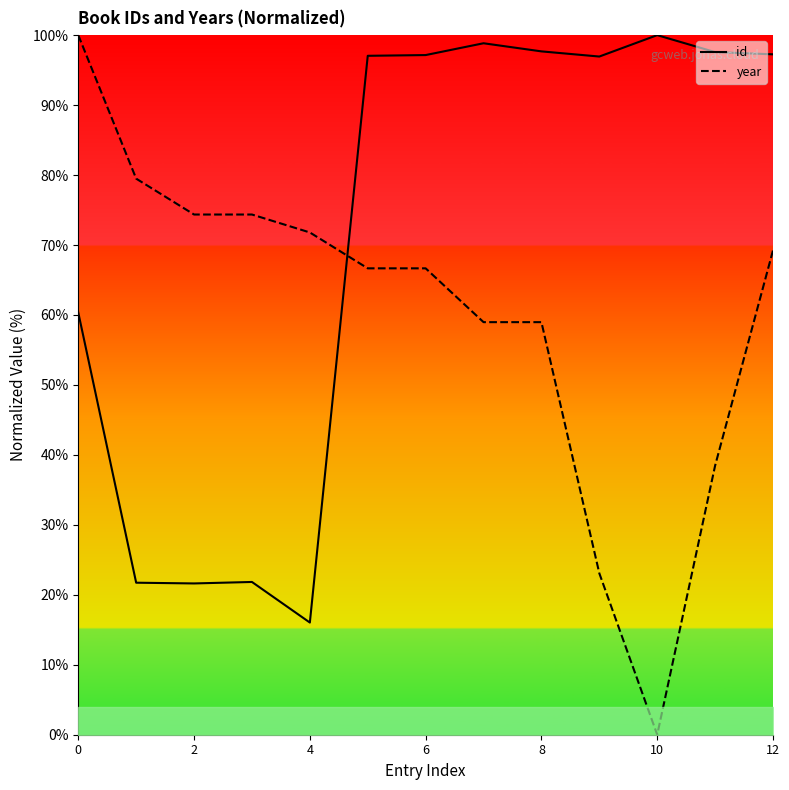

Is it true that year equals 99.7 at 2?

False